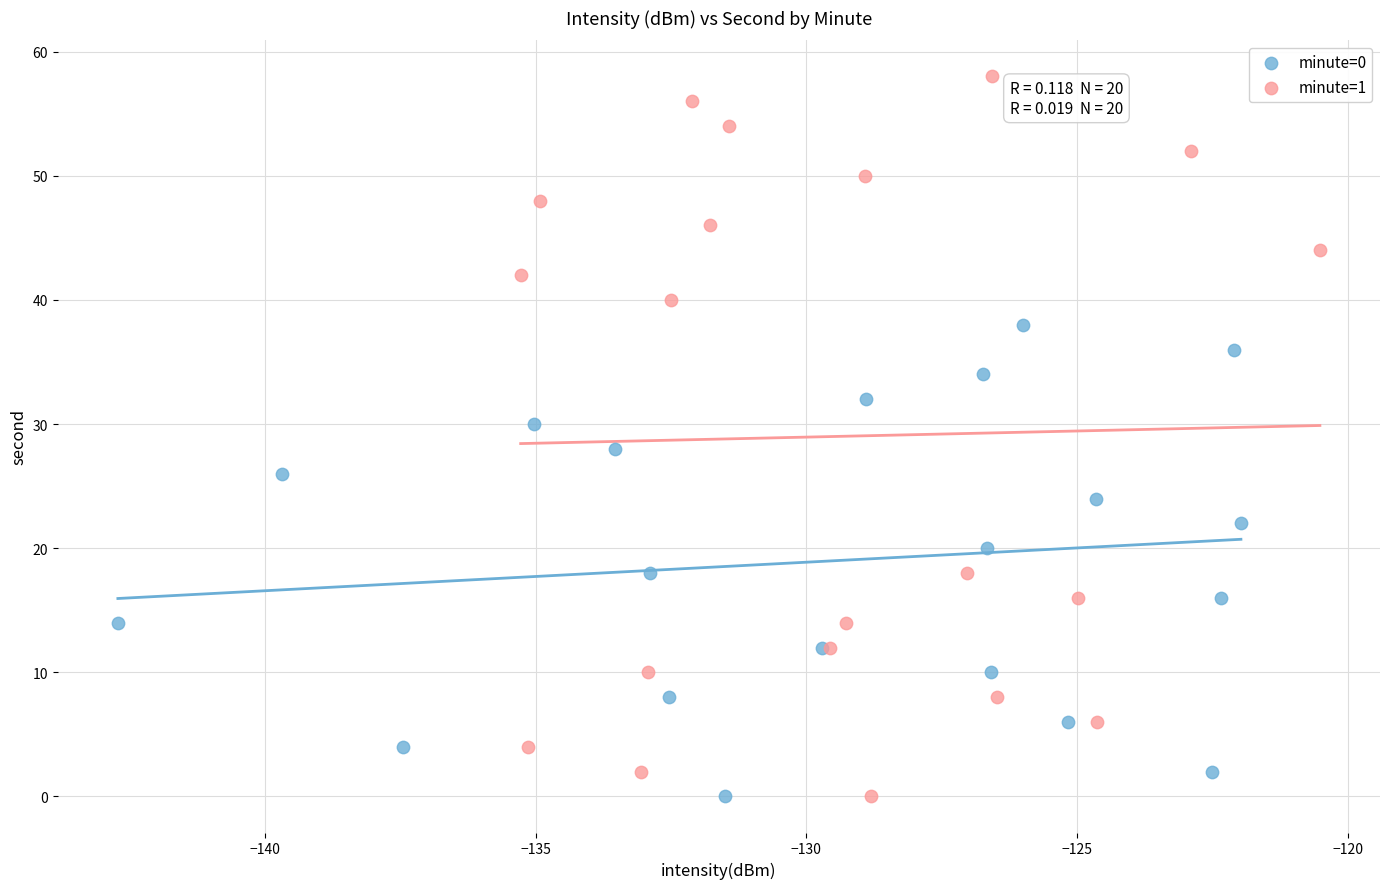

Which series has the widest spread of Y values?

minute=1